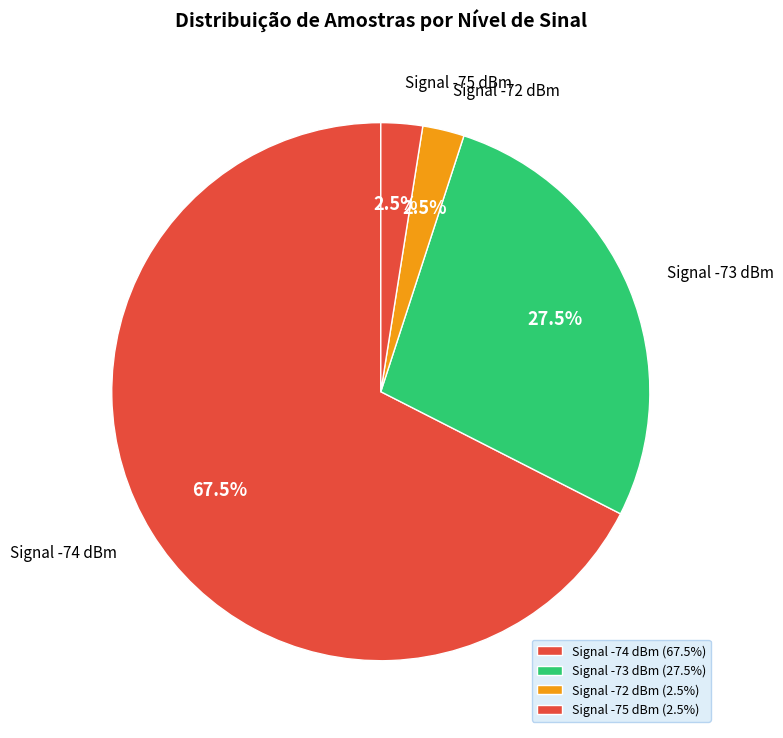

How many segments does this pie chart have?

4